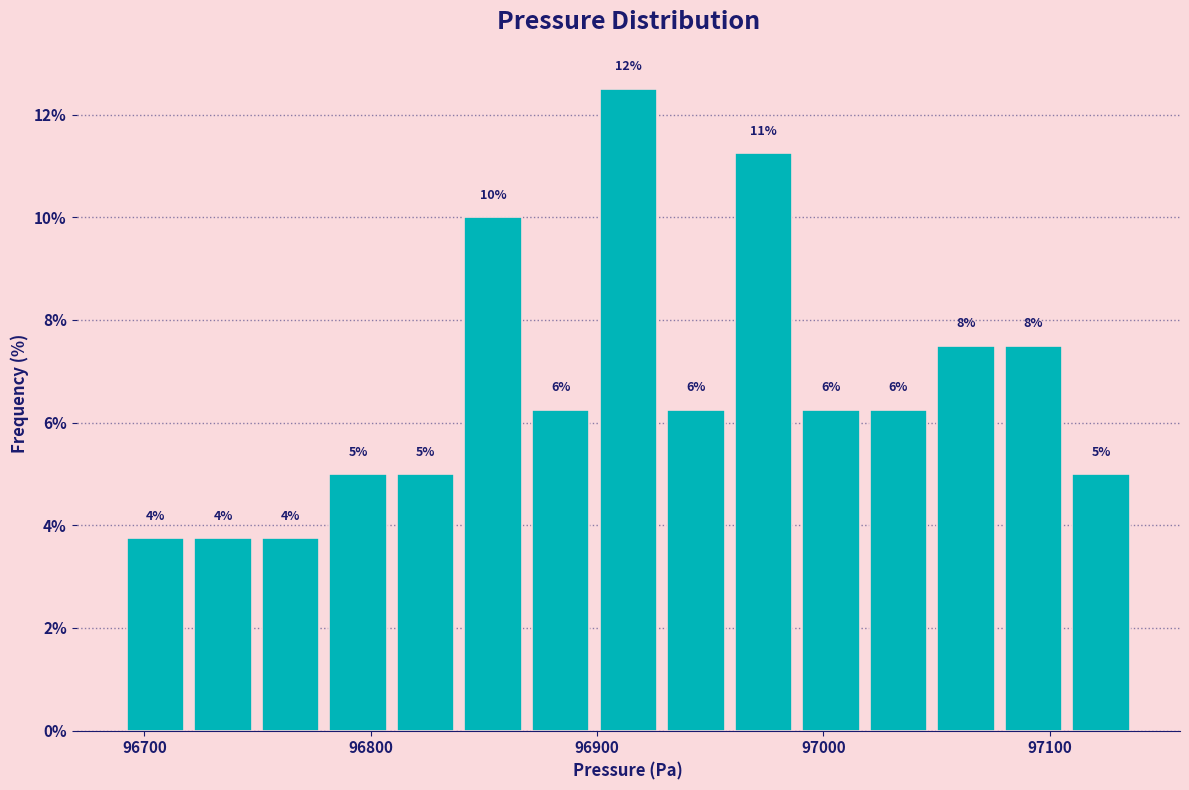

Around what value on the x-axis is the tallest bar? Give the approximate position of its centre, as read against the axis.

96910